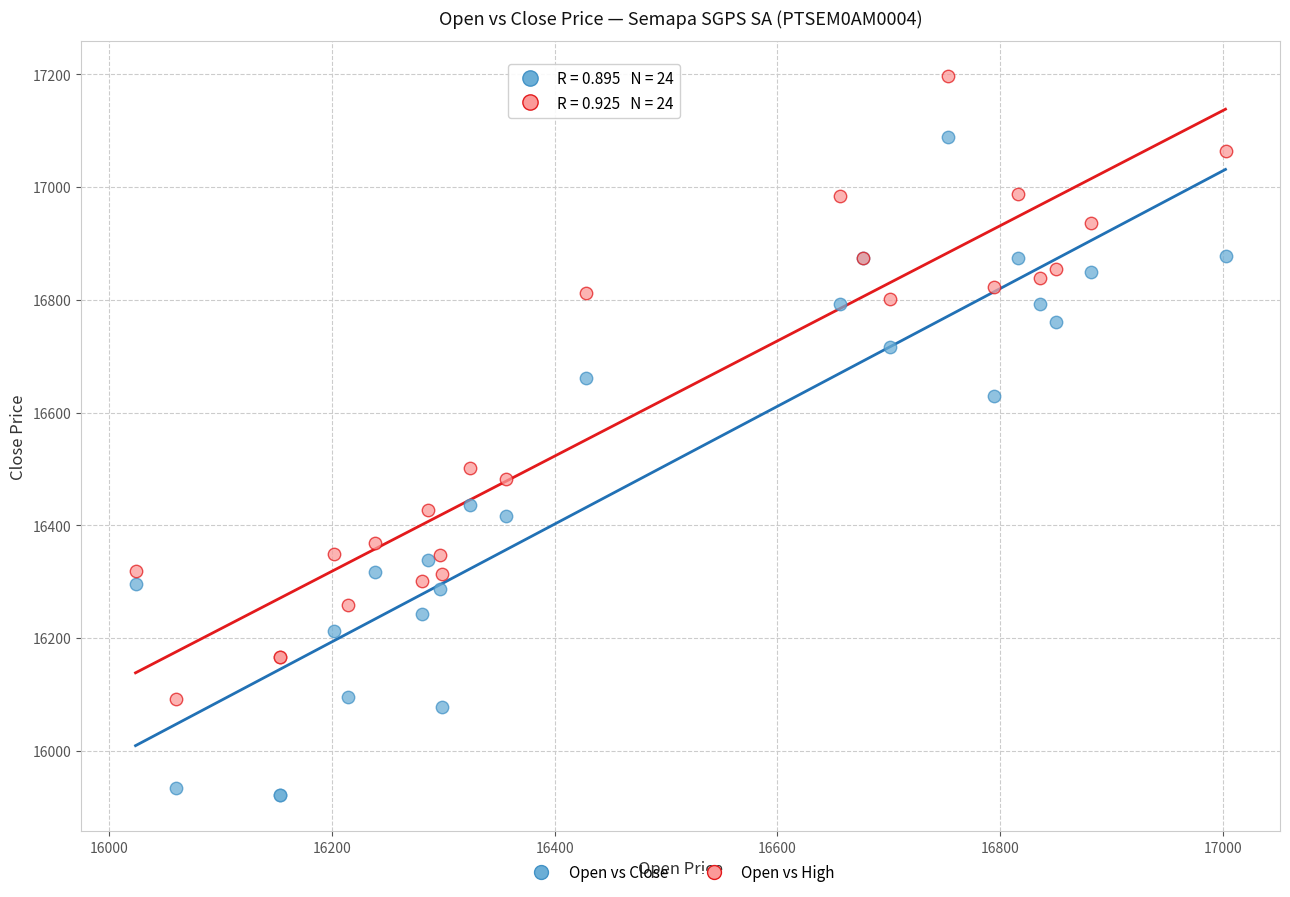

Which series contains the lowest Y value?

Open vs Close